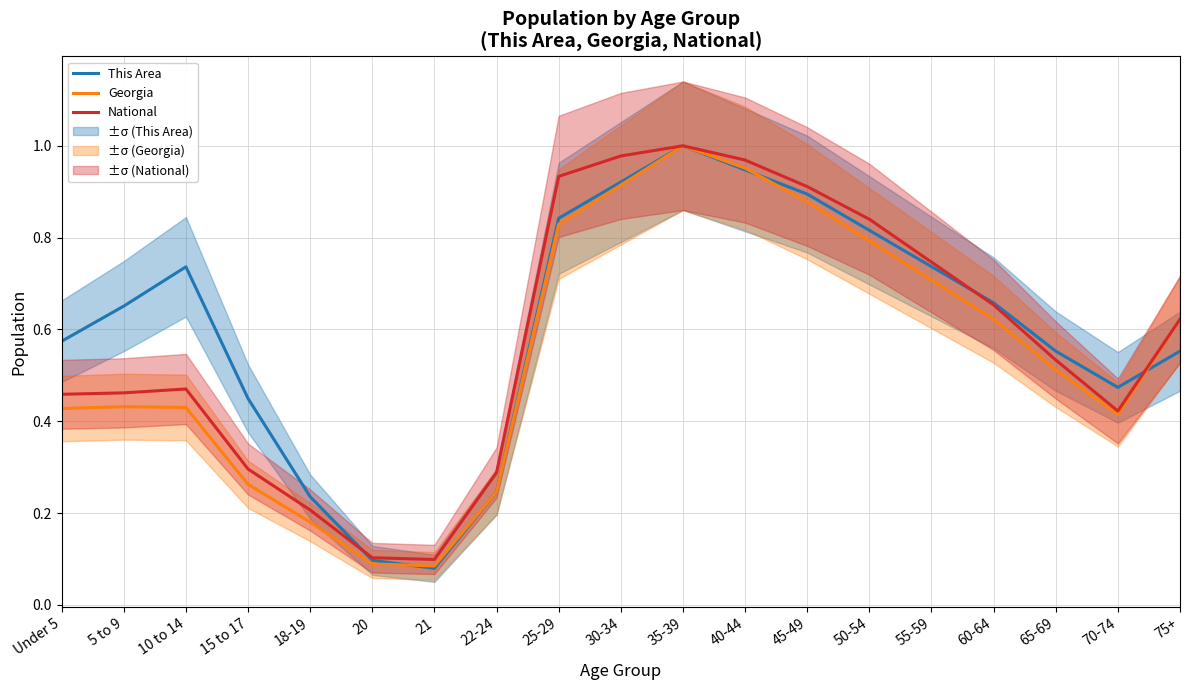

Where is National nearest to the value 0?

21